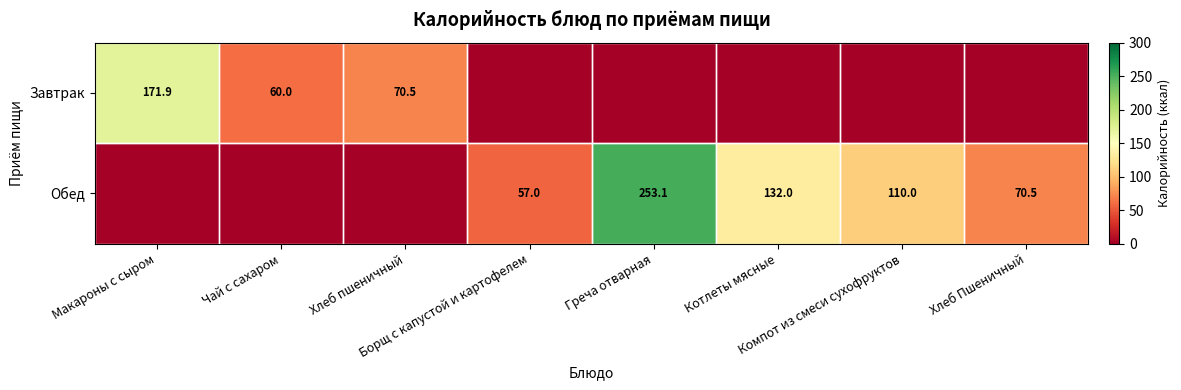

What is the difference between the Обед values at Макароны с сыром and Хлеб Пшеничный?

70.5